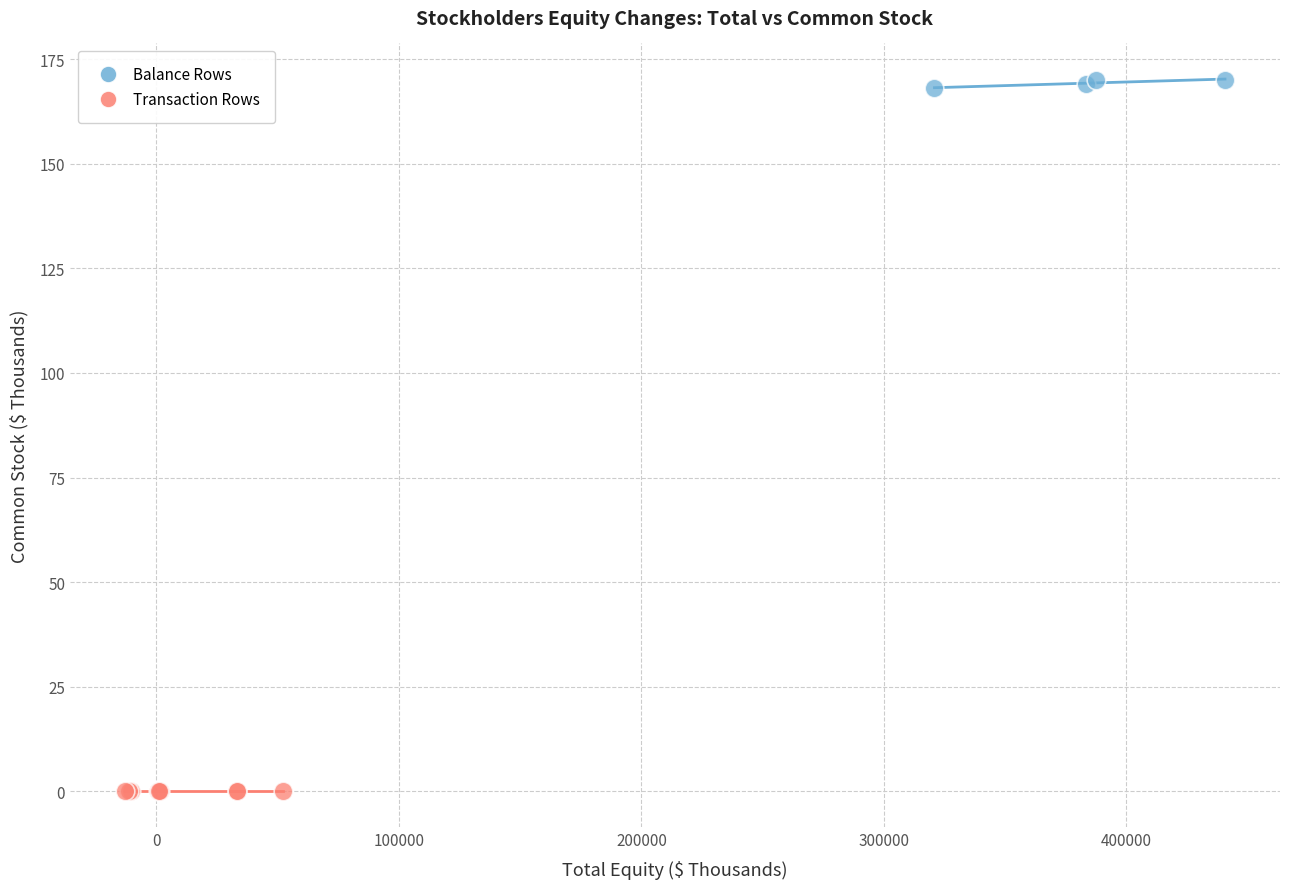

Which series contains the lowest Y value?

Transaction Rows